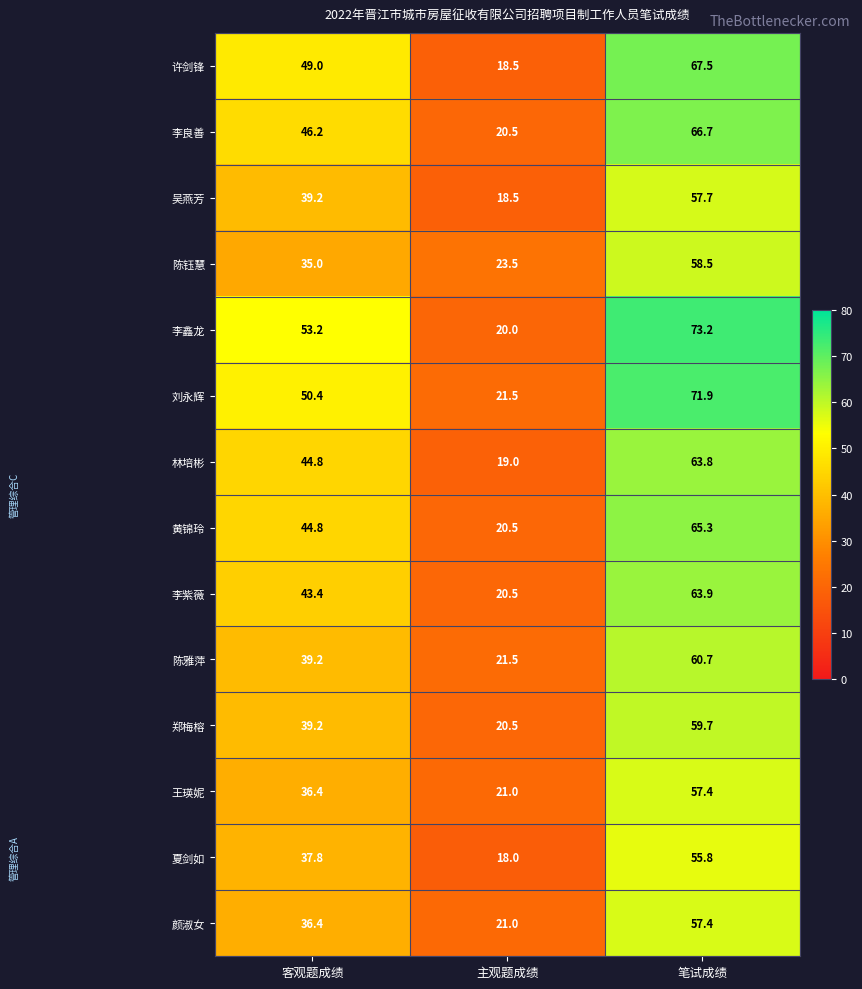

What is the difference between the maximum and minimum values in the 刘永辉 series?

50.4